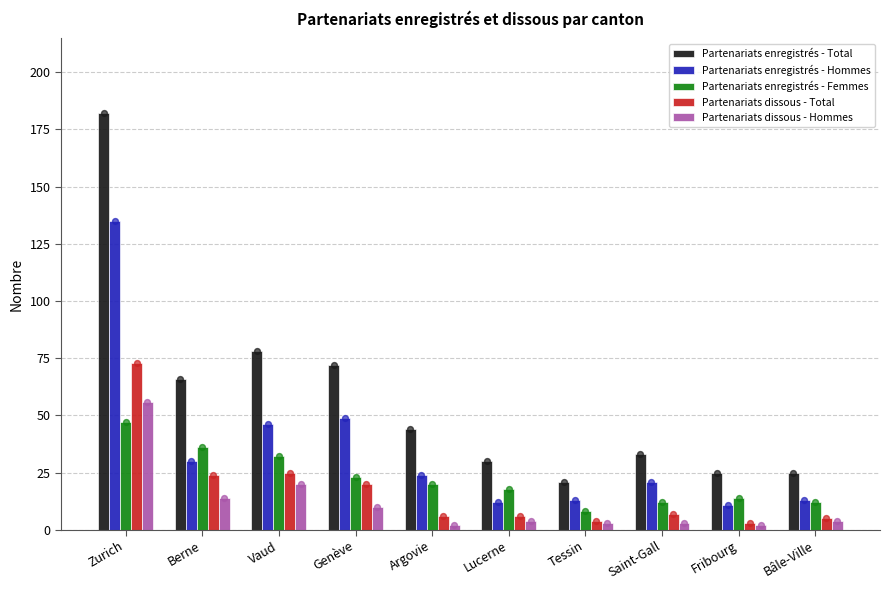

Which series has the largest total across all categories?

Partenariats enregistrés - Total